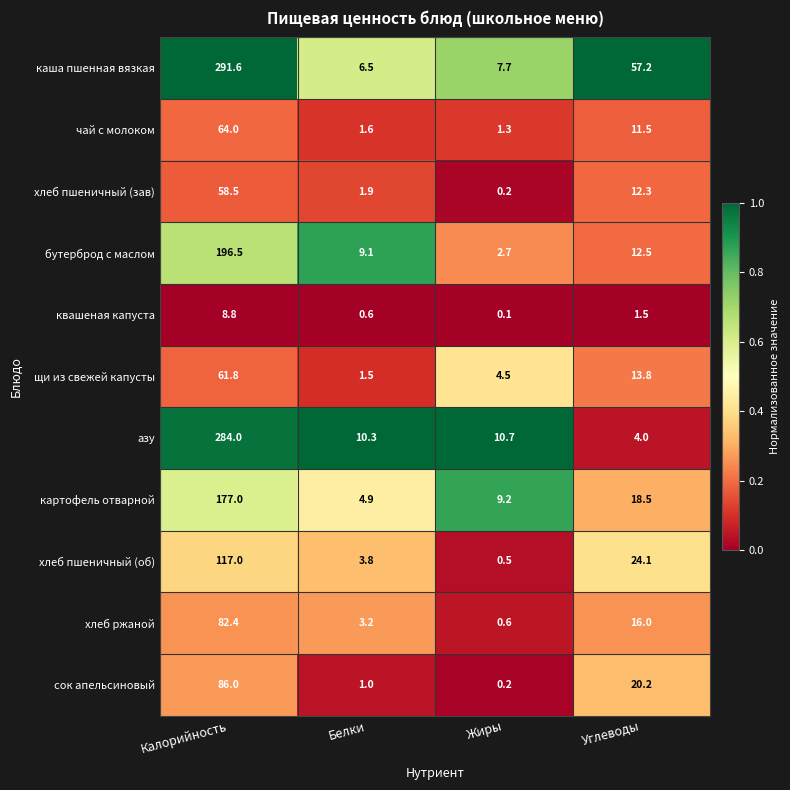

At which category is the sum across all series the highest?

Калорийность